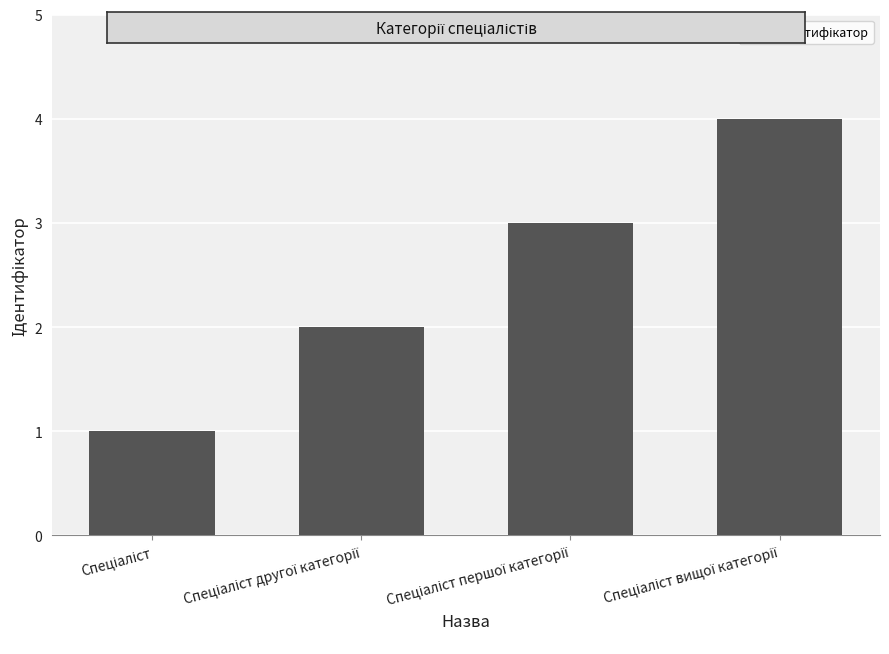

What is the greatest value displayed?

4